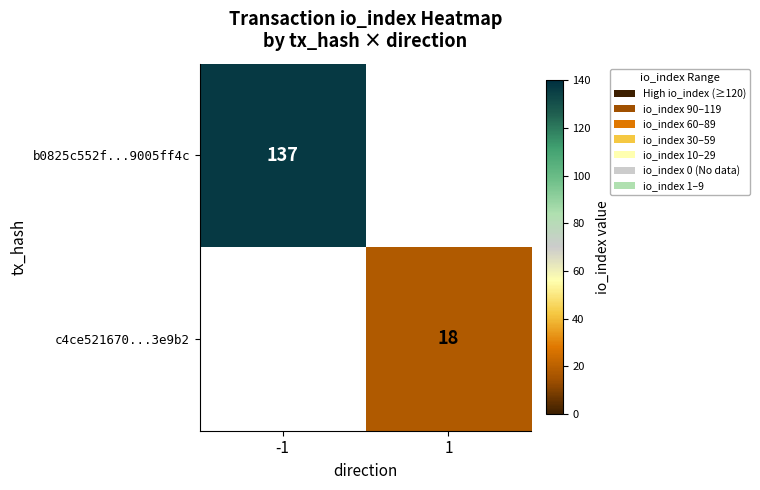

Count the number of categories in the chart.

2